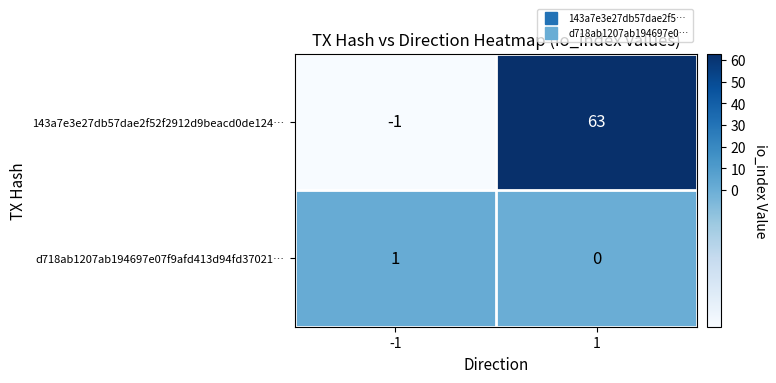

What is the difference between the maximum and minimum values in the 143a7e3e27db57dae2f52f2912d9beacd0de124… series?

64